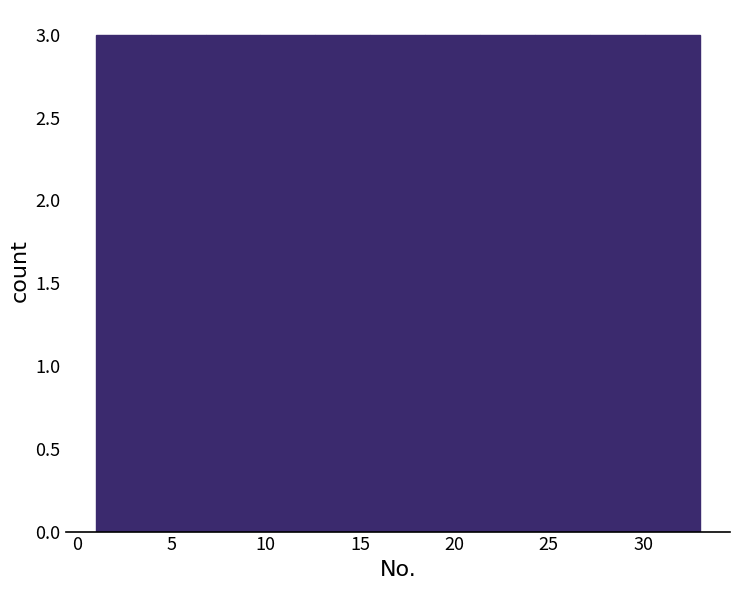

Reading left to right, transcribe this chart: for each bar, give the range it covers on the x-axis and its height. Neither the bar edges nor the heights are printed on the chart, so give them approximately, as read against the axes.

1.0 to 4.0: 3
4.0 to 7.0: 3
7.0 to 9.5: 3
9.5 to 12.5: 3
12.5 to 15.5: 3
15.5 to 18.5: 3
18.5 to 21.5: 3
21.5 to 24.5: 3
24.5 to 27.0: 3
27.0 to 30.0: 3
30.0 to 33.0: 3